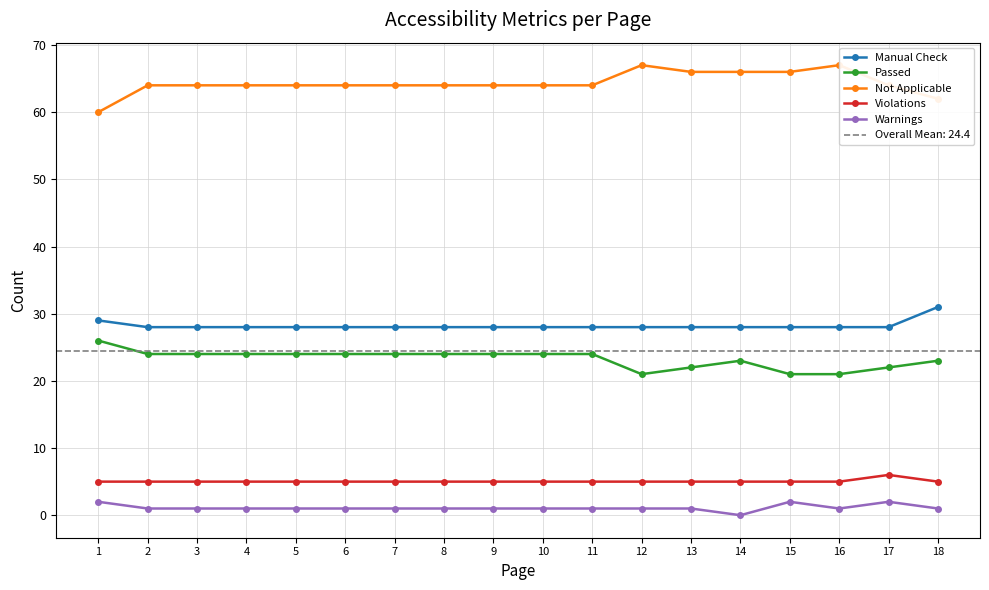

At which category does the chart reach its minimum across all series?

14